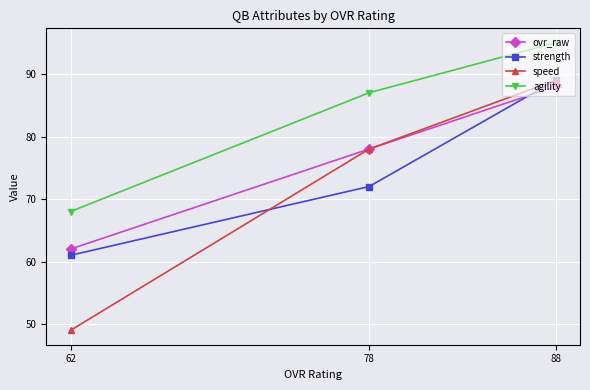

Count the speed values in the range 49 to 89.

3